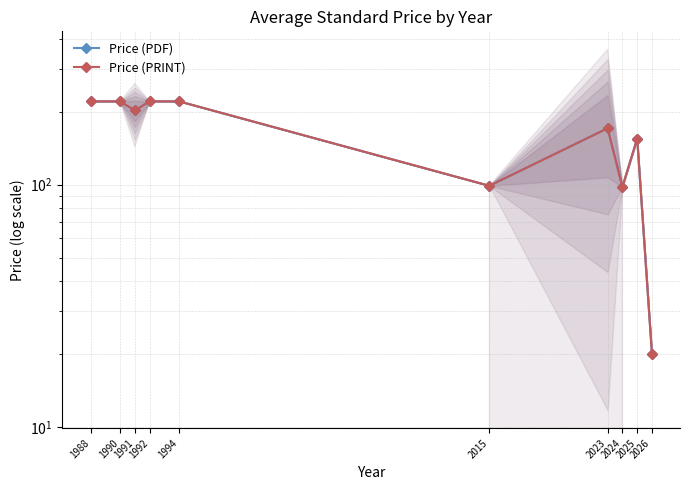

What is the difference between the maximum and minimum values in the Price (PRINT) series?

201.0